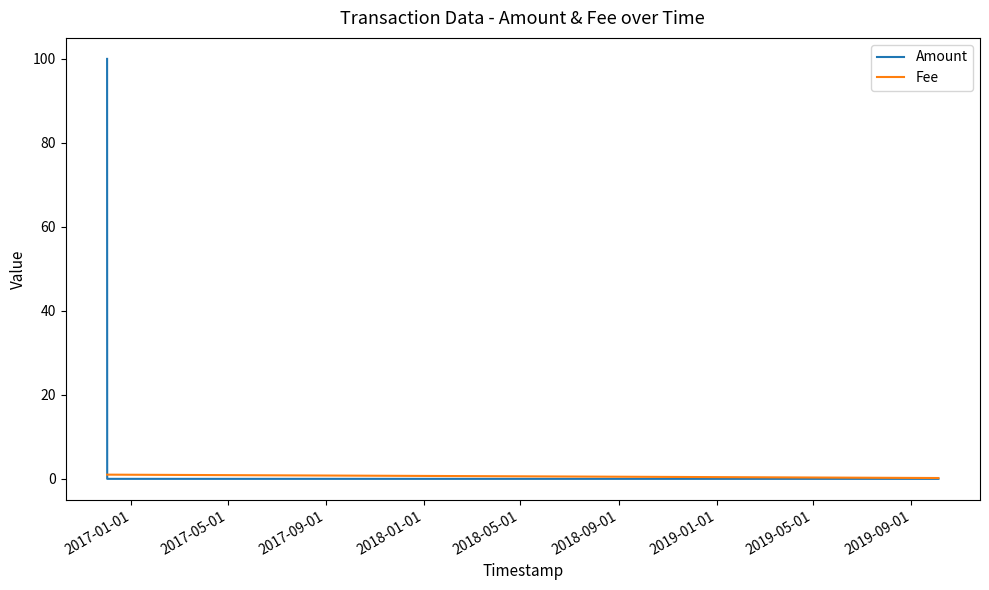

Rank the series by their maximum value, from highest to lowest.

Amount, Fee